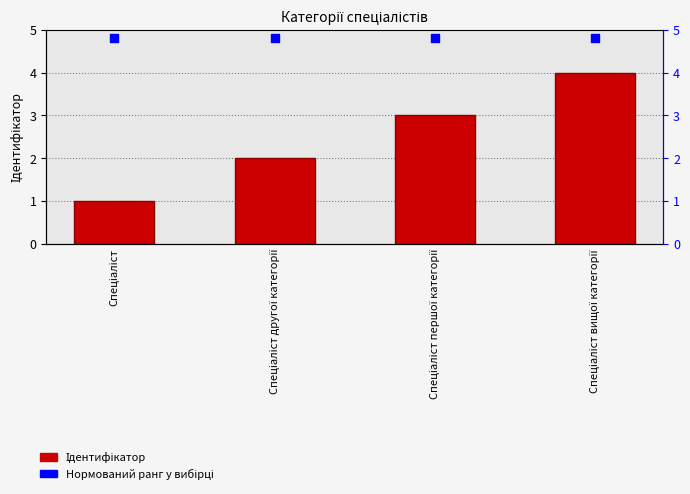

At how many categories does at least one series exceed 1?

4